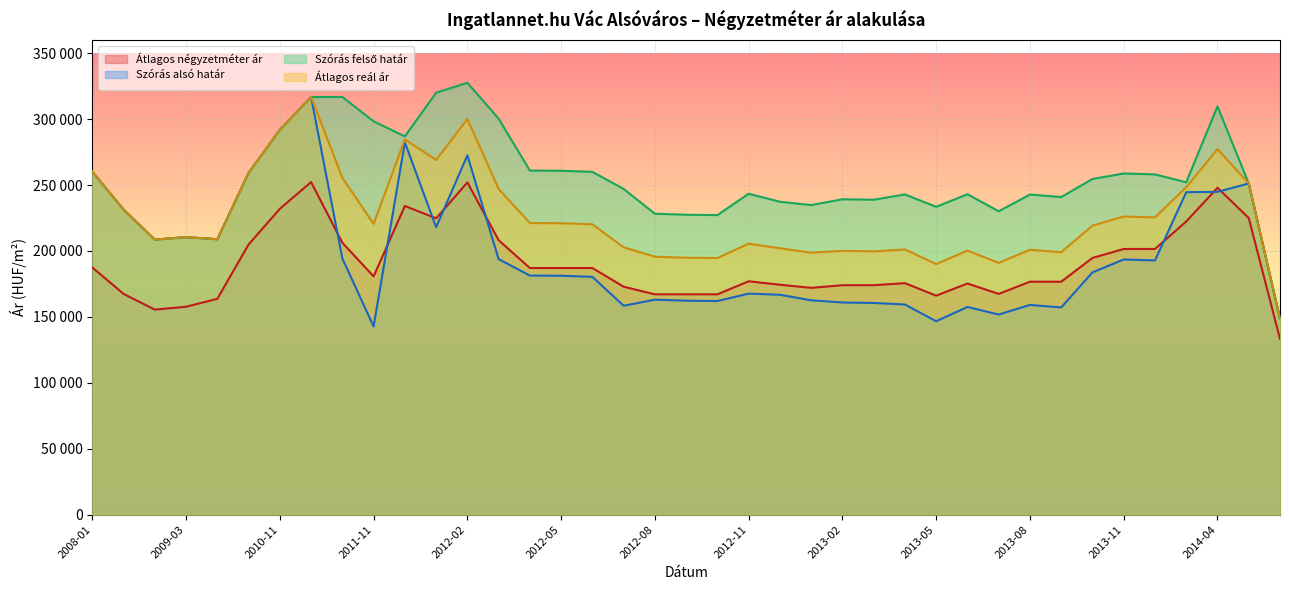

Does the chart display data point markers on the line(s)?

No